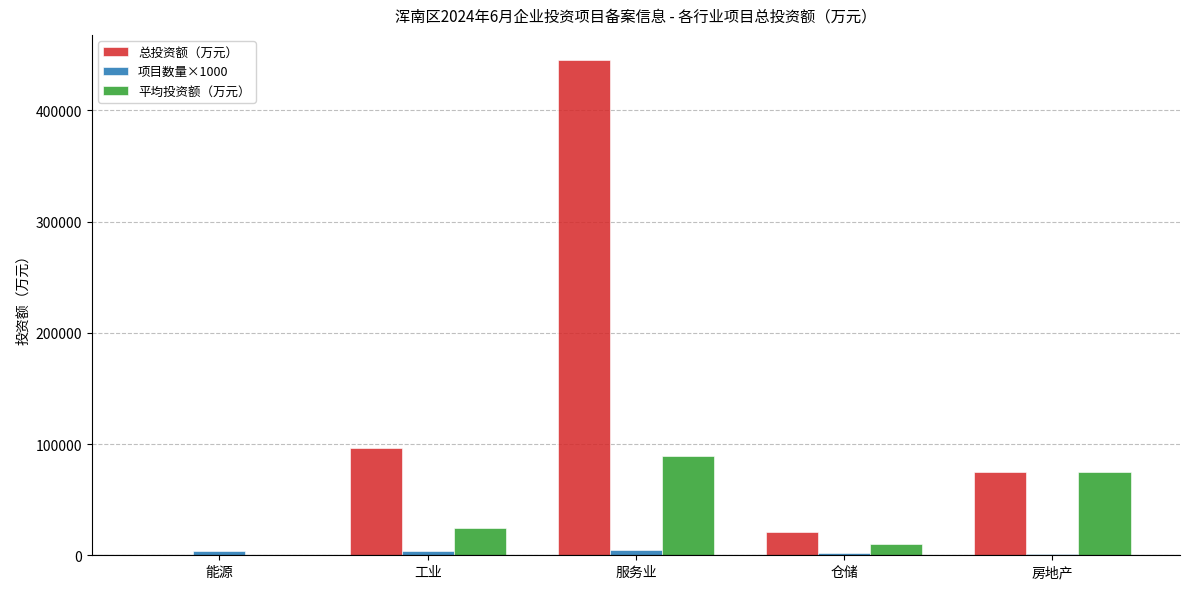

At which label is 平均投资额（万元） closest to 44631?

工业